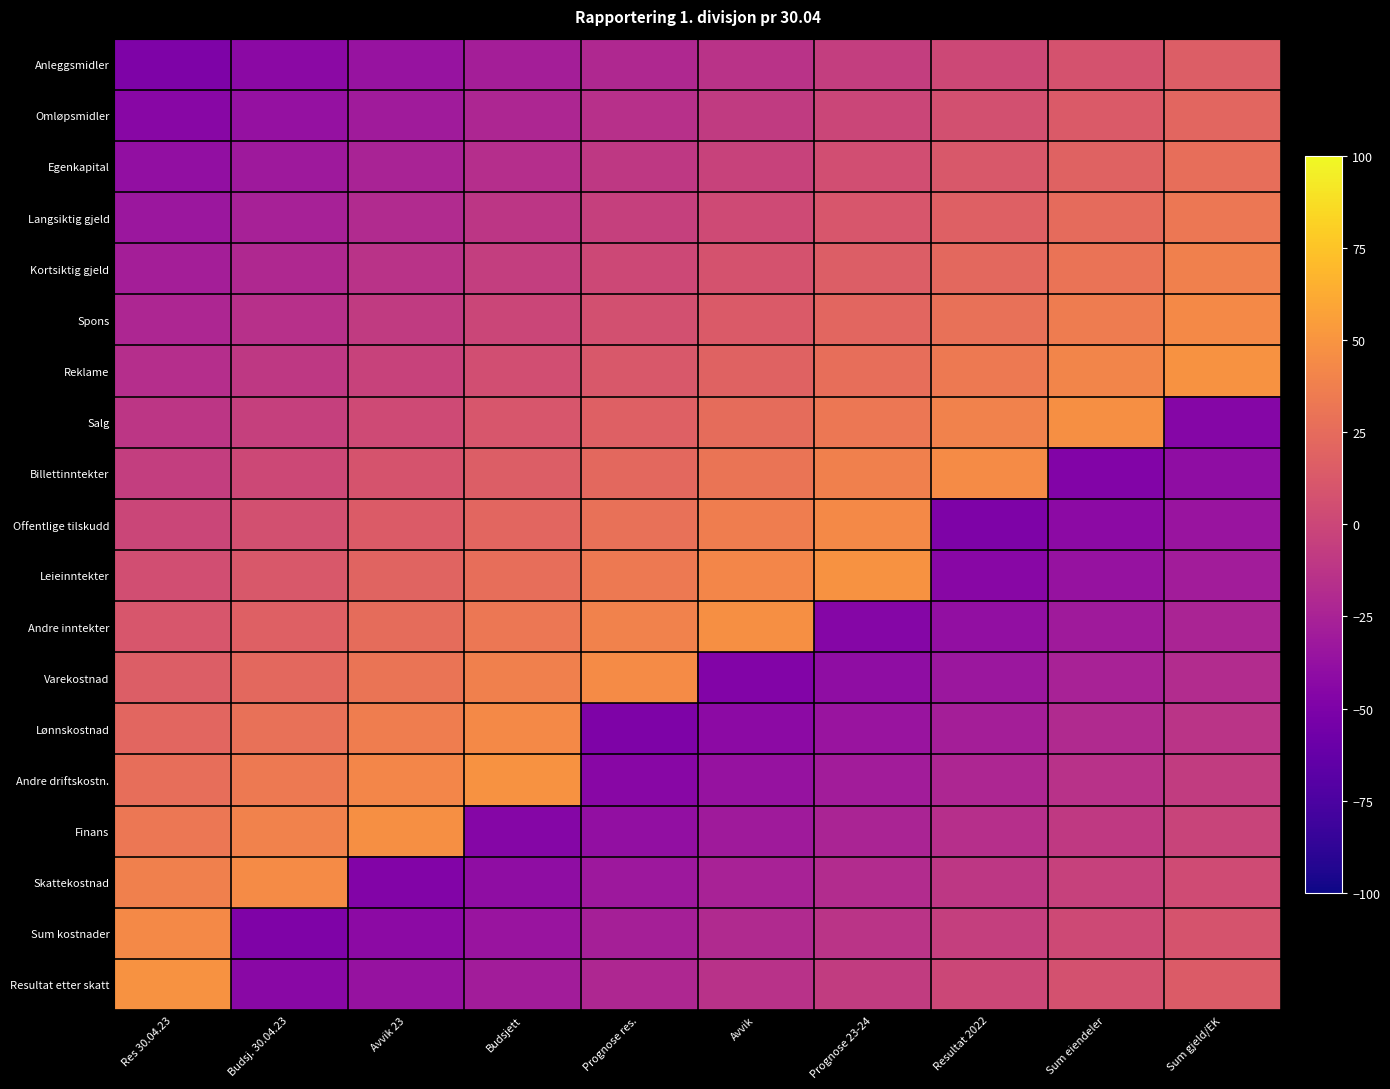

Reading left to right, extract all data points from this chart.

Anleggsmidler: Res 30.04.23=-50.0	Budsj. 30.04.23=-42.7	Avvik 23=-35.4	Budsjett=-28.1	Prognose res.=-20.8	Avvik=-13.5	Prognose 23-24=-6.2	Resultat 2022=1.1	Sum eiendeler=8.4	Sum gjeld/EK=15.7
Omløpsmidler: Res 30.04.23=-44.5	Budsj. 30.04.23=-37.2	Avvik 23=-29.9	Budsjett=-22.6	Prognose res.=-15.3	Avvik=-8.0	Prognose 23-24=-0.7	Resultat 2022=6.6	Sum eiendeler=13.9	Sum gjeld/EK=21.2
Egenkapital: Res 30.04.23=-39.0	Budsj. 30.04.23=-31.7	Avvik 23=-24.4	Budsjett=-17.1	Prognose res.=-9.8	Avvik=-2.5	Prognose 23-24=4.8	Resultat 2022=12.1	Sum eiendeler=19.4	Sum gjeld/EK=26.7
Langsiktig gjeld: Res 30.04.23=-33.5	Budsj. 30.04.23=-26.2	Avvik 23=-18.9	Budsjett=-11.6	Prognose res.=-4.3	Avvik=3.0	Prognose 23-24=10.3	Resultat 2022=17.6	Sum eiendeler=24.9	Sum gjeld/EK=32.2
Kortsiktig gjeld: Res 30.04.23=-28.0	Budsj. 30.04.23=-20.7	Avvik 23=-13.4	Budsjett=-6.1	Prognose res.=1.2	Avvik=8.5	Prognose 23-24=15.8	Resultat 2022=23.1	Sum eiendeler=30.4	Sum gjeld/EK=37.7
Spons: Res 30.04.23=-22.5	Budsj. 30.04.23=-15.2	Avvik 23=-7.9	Budsjett=-0.6	Prognose res.=6.7	Avvik=14.0	Prognose 23-24=21.3	Resultat 2022=28.6	Sum eiendeler=35.9	Sum gjeld/EK=43.2
Reklame: Res 30.04.23=-17.0	Budsj. 30.04.23=-9.7	Avvik 23=-2.4	Budsjett=4.9	Prognose res.=12.2	Avvik=19.5	Prognose 23-24=26.8	Resultat 2022=34.1	Sum eiendeler=41.4	Sum gjeld/EK=48.7
Salg: Res 30.04.23=-11.5	Budsj. 30.04.23=-4.2	Avvik 23=3.1	Budsjett=10.4	Prognose res.=17.7	Avvik=25.0	Prognose 23-24=32.3	Resultat 2022=39.6	Sum eiendeler=46.9	Sum gjeld/EK=-45.8
Billettinntekter: Res 30.04.23=-6.0	Budsj. 30.04.23=1.3	Avvik 23=8.6	Budsjett=15.9	Prognose res.=23.2	Avvik=30.5	Prognose 23-24=37.8	Resultat 2022=45.1	Sum eiendeler=-47.6	Sum gjeld/EK=-40.3
Offentlige tilskudd: Res 30.04.23=-0.5	Budsj. 30.04.23=6.8	Avvik 23=14.1	Budsjett=21.4	Prognose res.=28.7	Avvik=36.0	Prognose 23-24=43.3	Resultat 2022=-49.4	Sum eiendeler=-42.1	Sum gjeld/EK=-34.8
Leieinntekter: Res 30.04.23=5.0	Budsj. 30.04.23=12.3	Avvik 23=19.6	Budsjett=26.9	Prognose res.=34.2	Avvik=41.5	Prognose 23-24=48.8	Resultat 2022=-43.9	Sum eiendeler=-36.6	Sum gjeld/EK=-29.3
Andre inntekter: Res 30.04.23=10.5	Budsj. 30.04.23=17.8	Avvik 23=25.1	Budsjett=32.4	Prognose res.=39.7	Avvik=47.0	Prognose 23-24=-45.7	Resultat 2022=-38.4	Sum eiendeler=-31.1	Sum gjeld/EK=-23.8
Varekostnad: Res 30.04.23=16.0	Budsj. 30.04.23=23.3	Avvik 23=30.6	Budsjett=37.9	Prognose res.=45.2	Avvik=-47.5	Prognose 23-24=-40.2	Resultat 2022=-32.9	Sum eiendeler=-25.6	Sum gjeld/EK=-18.3
Lønnskostnad: Res 30.04.23=21.5	Budsj. 30.04.23=28.8	Avvik 23=36.1	Budsjett=43.4	Prognose res.=-49.3	Avvik=-42.0	Prognose 23-24=-34.7	Resultat 2022=-27.4	Sum eiendeler=-20.1	Sum gjeld/EK=-12.8
Andre driftskostn.: Res 30.04.23=27.0	Budsj. 30.04.23=34.3	Avvik 23=41.6	Budsjett=48.9	Prognose res.=-43.8	Avvik=-36.5	Prognose 23-24=-29.2	Resultat 2022=-21.9	Sum eiendeler=-14.6	Sum gjeld/EK=-7.3
Finans: Res 30.04.23=32.5	Budsj. 30.04.23=39.8	Avvik 23=47.1	Budsjett=-45.6	Prognose res.=-38.3	Avvik=-31.0	Prognose 23-24=-23.7	Resultat 2022=-16.4	Sum eiendeler=-9.1	Sum gjeld/EK=-1.8
Skattekostnad: Res 30.04.23=38.0	Budsj. 30.04.23=45.3	Avvik 23=-47.4	Budsjett=-40.1	Prognose res.=-32.8	Avvik=-25.5	Prognose 23-24=-18.2	Resultat 2022=-10.9	Sum eiendeler=-3.6	Sum gjeld/EK=3.7
Sum kostnader: Res 30.04.23=43.5	Budsj. 30.04.23=-49.2	Avvik 23=-41.9	Budsjett=-34.6	Prognose res.=-27.3	Avvik=-20.0	Prognose 23-24=-12.7	Resultat 2022=-5.4	Sum eiendeler=1.9	Sum gjeld/EK=9.2
Resultat etter skatt: Res 30.04.23=49.0	Budsj. 30.04.23=-43.7	Avvik 23=-36.4	Budsjett=-29.1	Prognose res.=-21.8	Avvik=-14.5	Prognose 23-24=-7.2	Resultat 2022=0.1	Sum eiendeler=7.4	Sum gjeld/EK=14.7